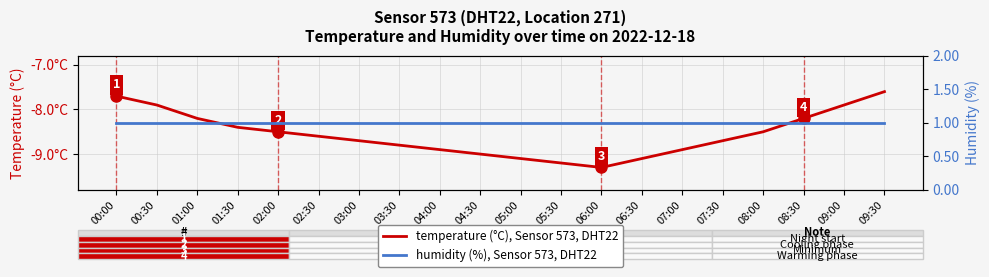

At which label is temperature (°C), Sensor 573, DHT22 closest to -8?

00:30